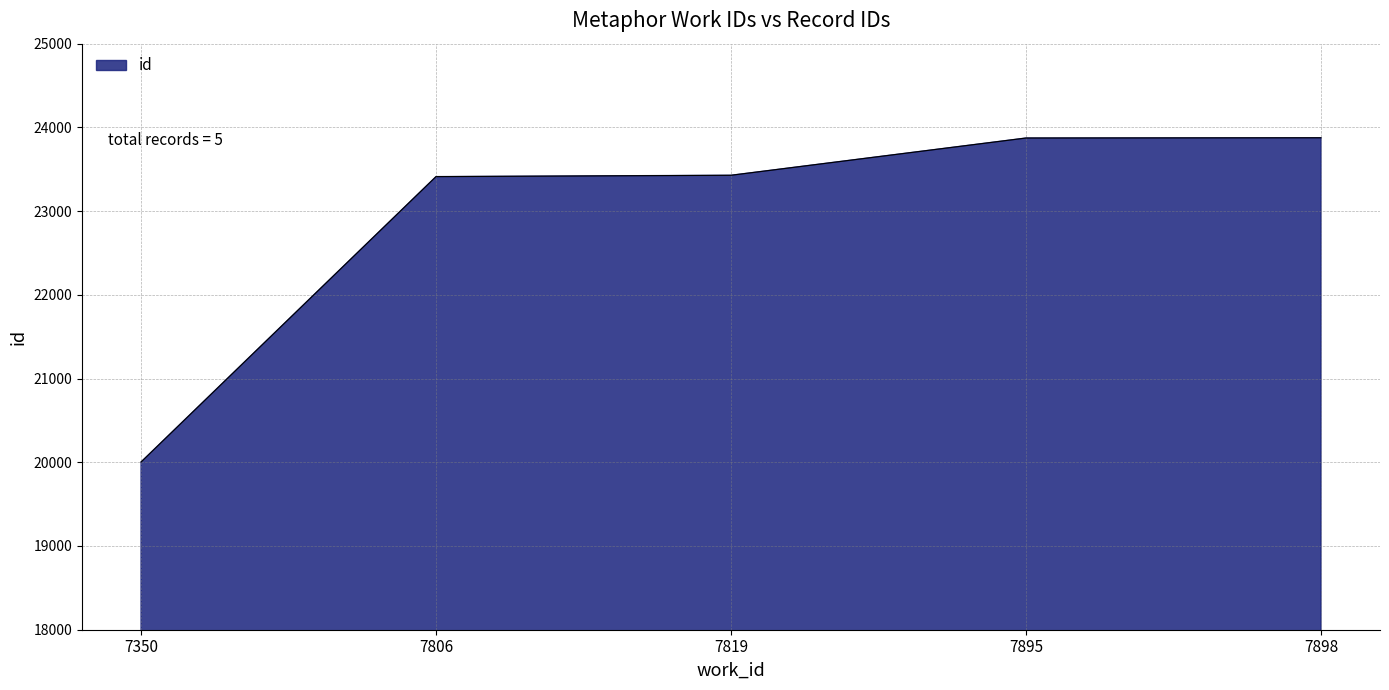

Read the value at 7806.

23412